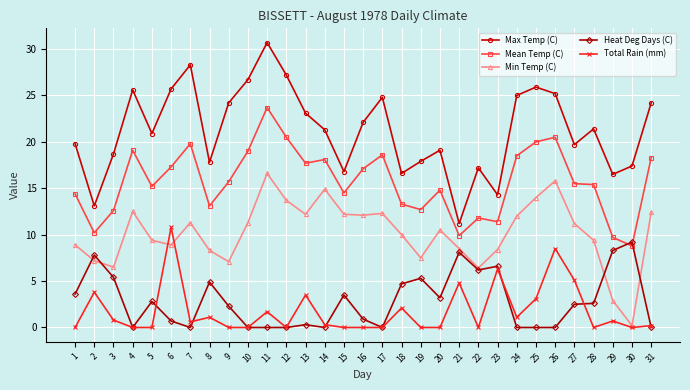

How many lines are shown in the chart?

5